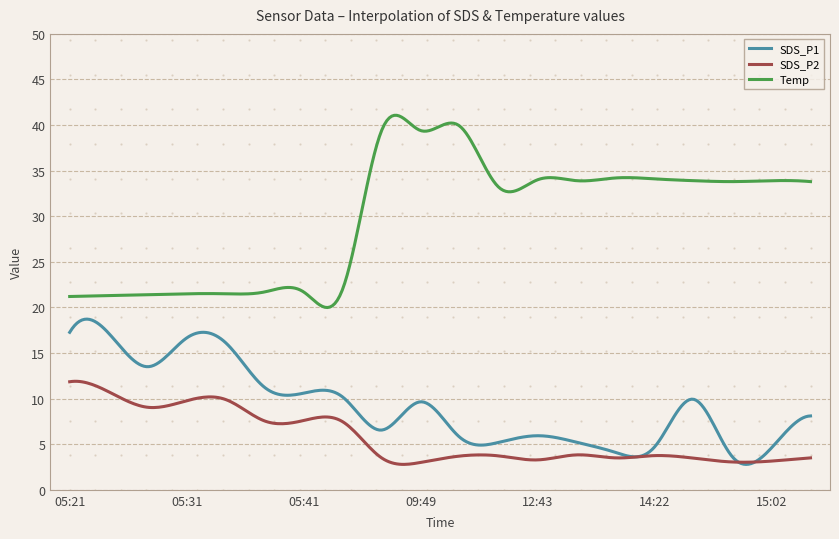

True or false: SDS_P1 and Temp cross at least once.

False